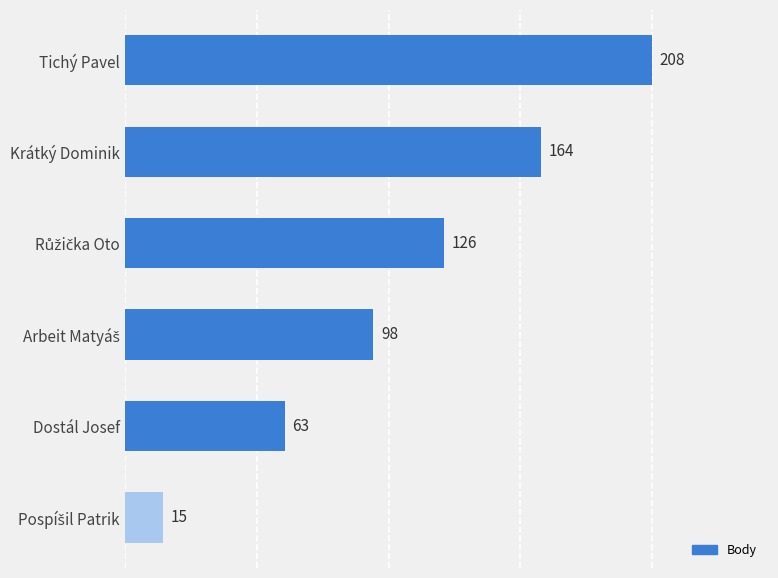

How many values are between 63 and 164?

4